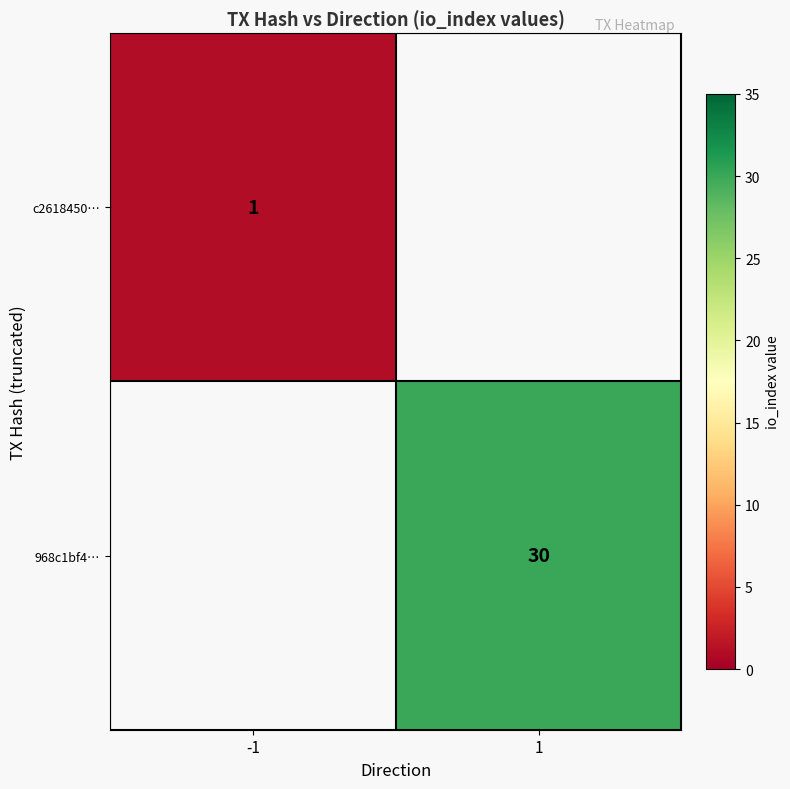

The c2618450… series shows 1 at -1. True or false?

True